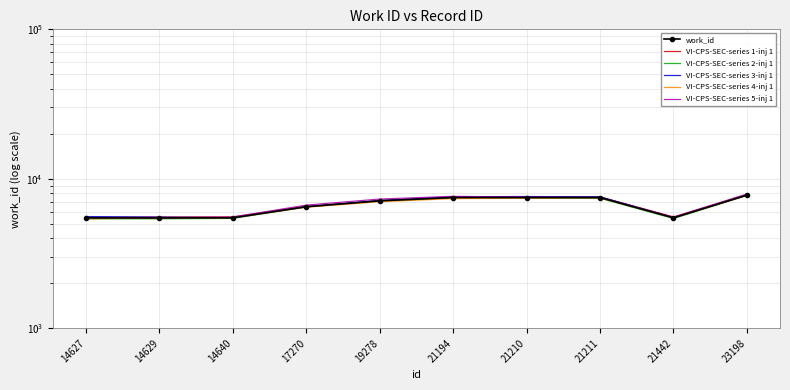

Between 17270 and 21194, which is larger?

21194